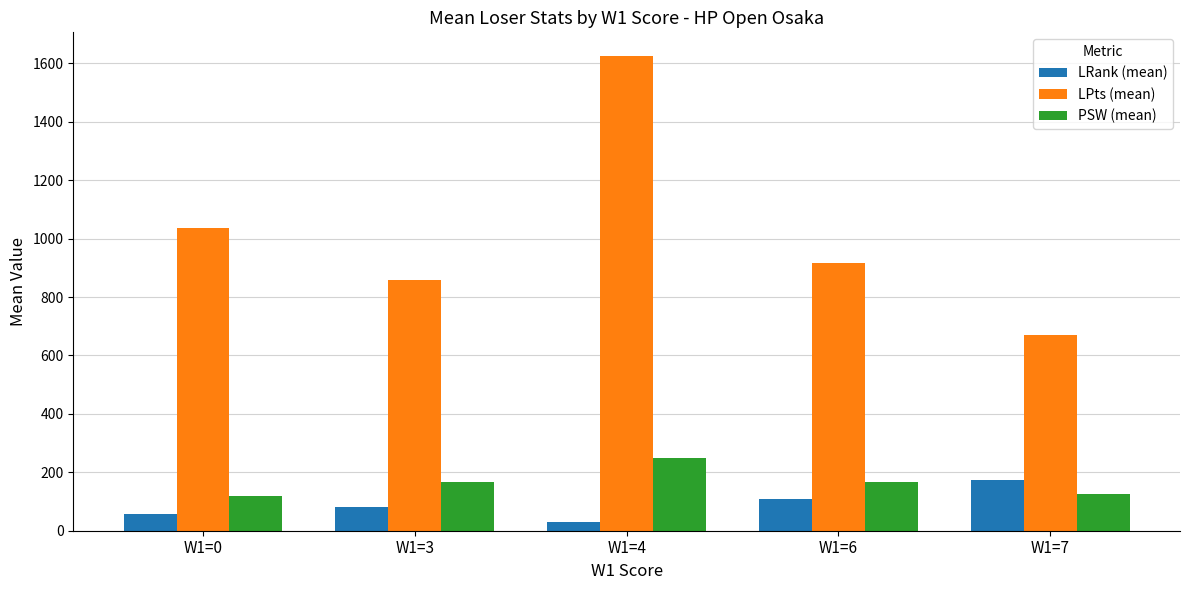

What are all the series names shown in the legend?

LRank (mean), LPts (mean), PSW (mean)